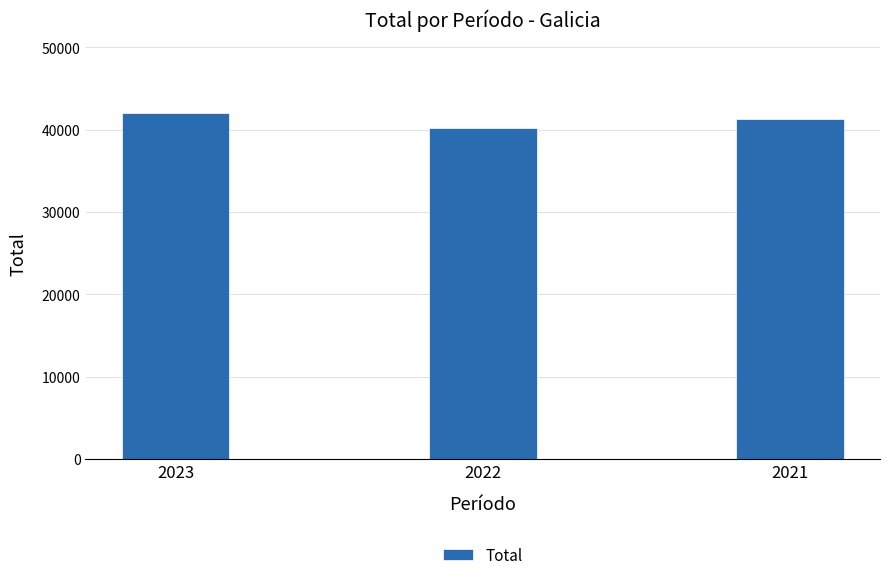

Reading left to right, extract all data points from this chart.

2023=42005	2022=40222	2021=41283